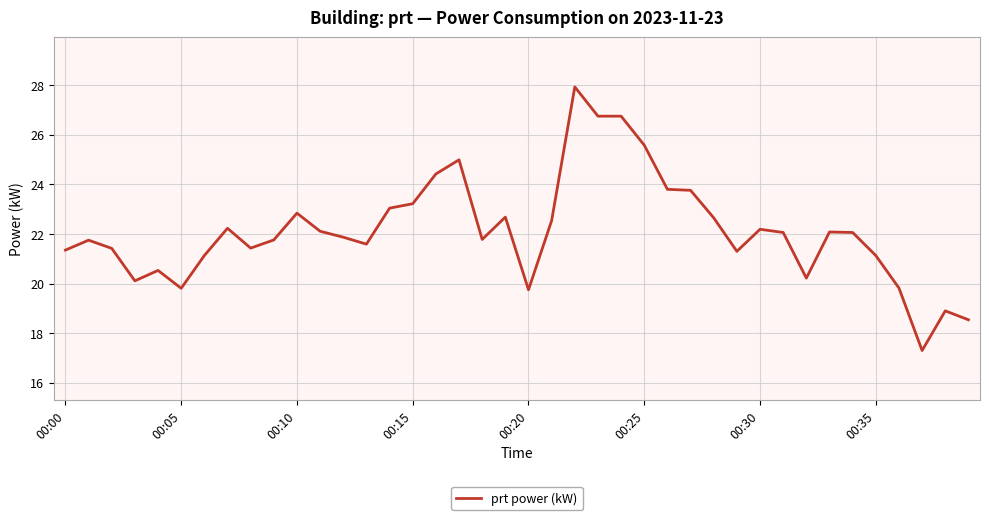

What is the smallest value displayed?

17.3